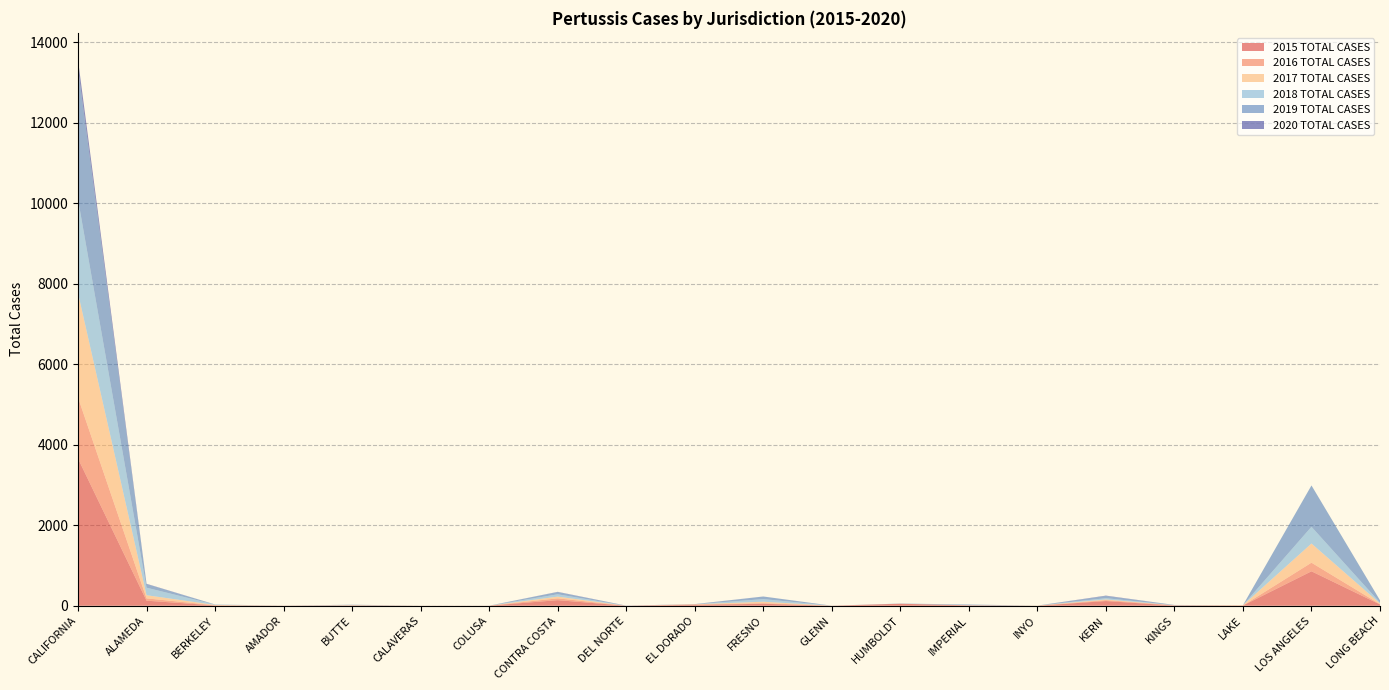

Reading right to left, list all the values displayed in this chart.

2015 TOTAL CASES: 32	856	6	5	117	0	9	50	1	49	23	0	139	2	0	8	2	8	126	3656
2016 TOTAL CASES: 7	214	0	7	23	0	3	0	1	15	9	0	45	0	2	2	1	4	57	1519
2017 TOTAL CASES: 19	476	8	0	16	4	0	0	0	36	5	0	43	0	0	4	0	8	79	2591
2018 TOTAL CASES: 21	417	0	2	32	0	4	0	0	65	0	0	58	0	0	6	0	8	187	2327
2019 TOTAL CASES: 55	1026	0	6	55	0	15	5	0	64	1	0	56	0	0	5	0	4	90	3248
2020 TOTAL CASES: 1	0	0	0	9	0	0	0	0	1	3	3	5	0	0	1	0	0	7	215